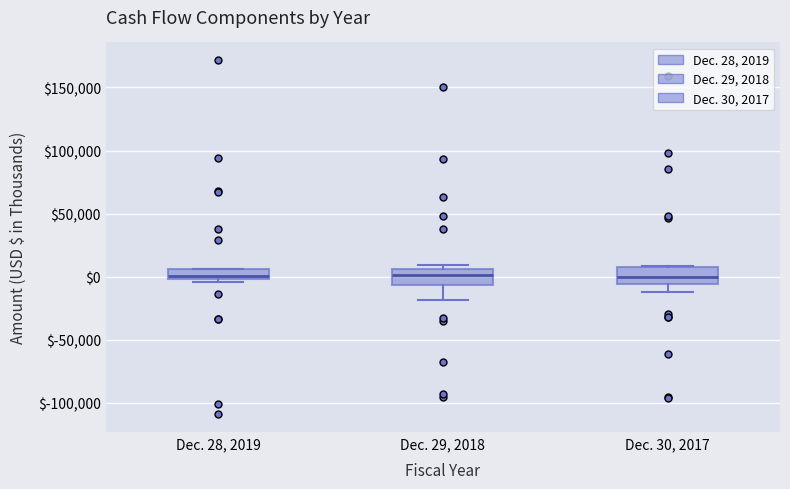

Where is the upper edge of the box for Dec. 28, 2019 on the y-axis? The values are not printed on the chart, so give them approximately, as read against the axis.

5000